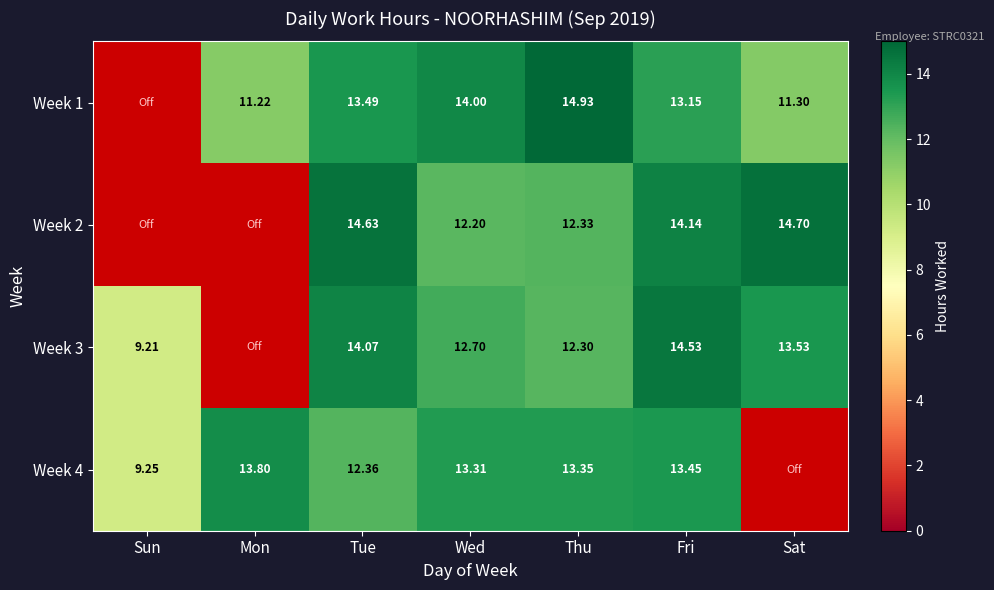

Rank the series at Sun from highest to lowest value.

Week 4, Week 3, Week 1, Week 2